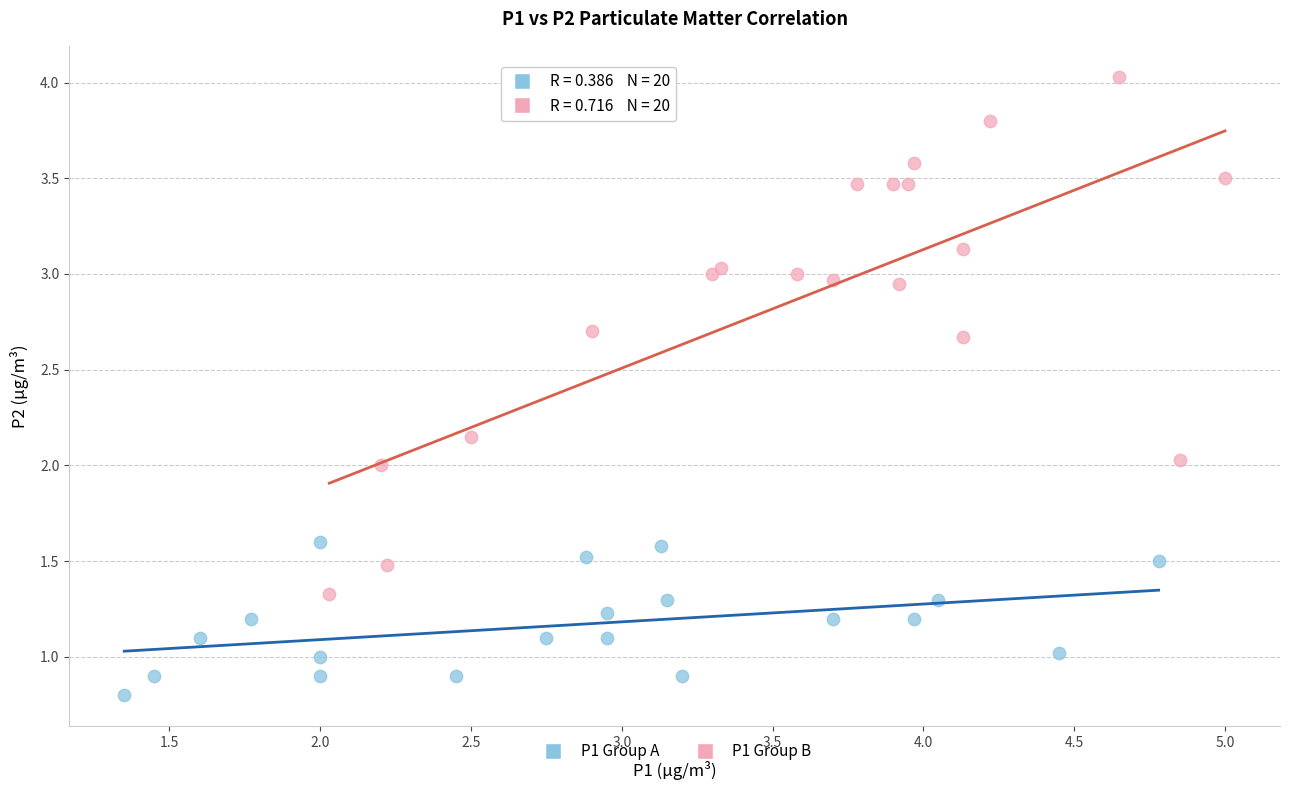

What are all the series names shown in the legend?

P1 Group A, P1 Group B